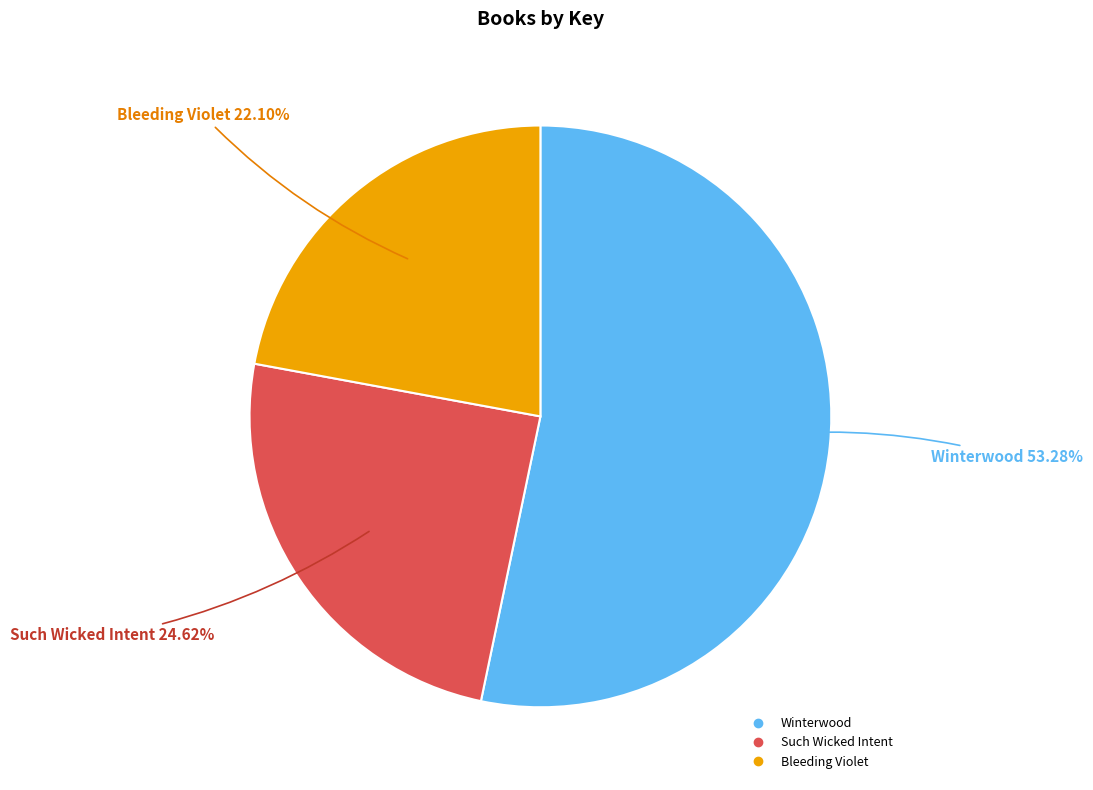

True or false: Such Wicked Intent accounts for 33% of the total.

False